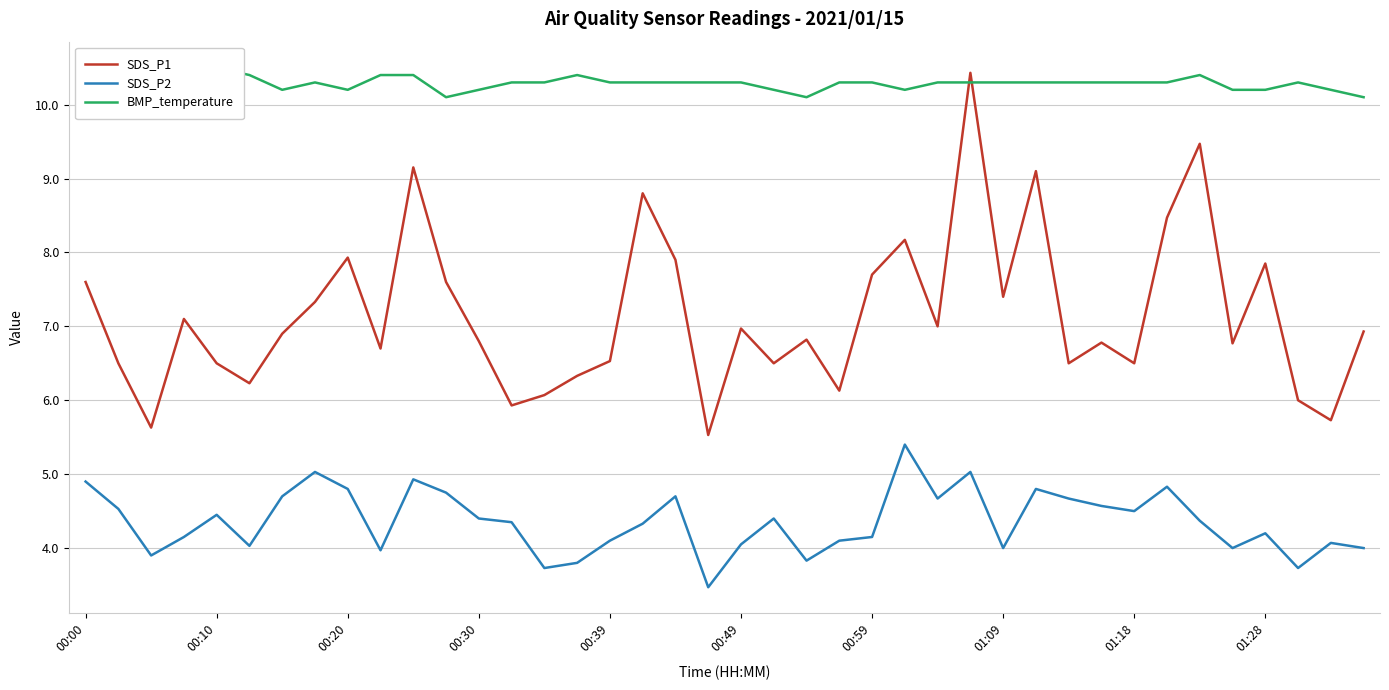

Which series has the largest range (max minus min)?

SDS_P1